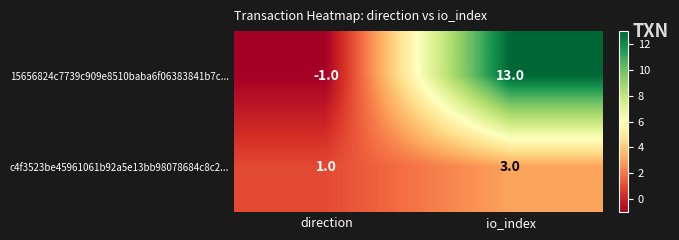

Which series has the widest spread of values?

15656824c7739c909e8510baba6f06383841b7c...